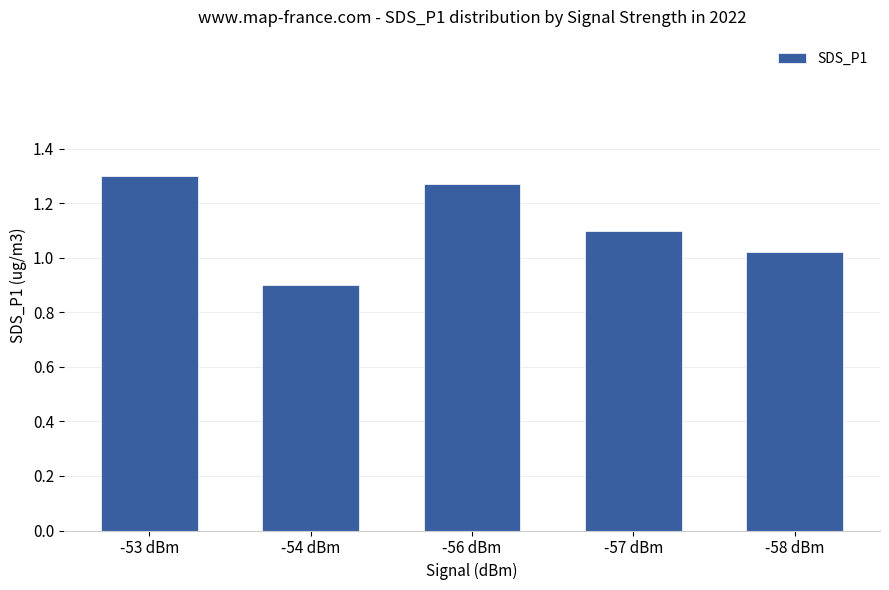

Rank the categories by value from highest to lowest.

-53 dBm, -56 dBm, -57 dBm, -58 dBm, -54 dBm